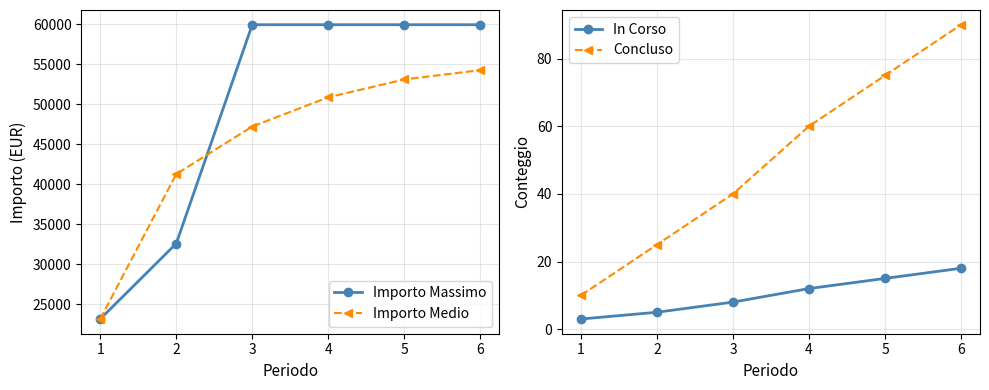

Which series has the largest total across all categories?

Importo Massimo